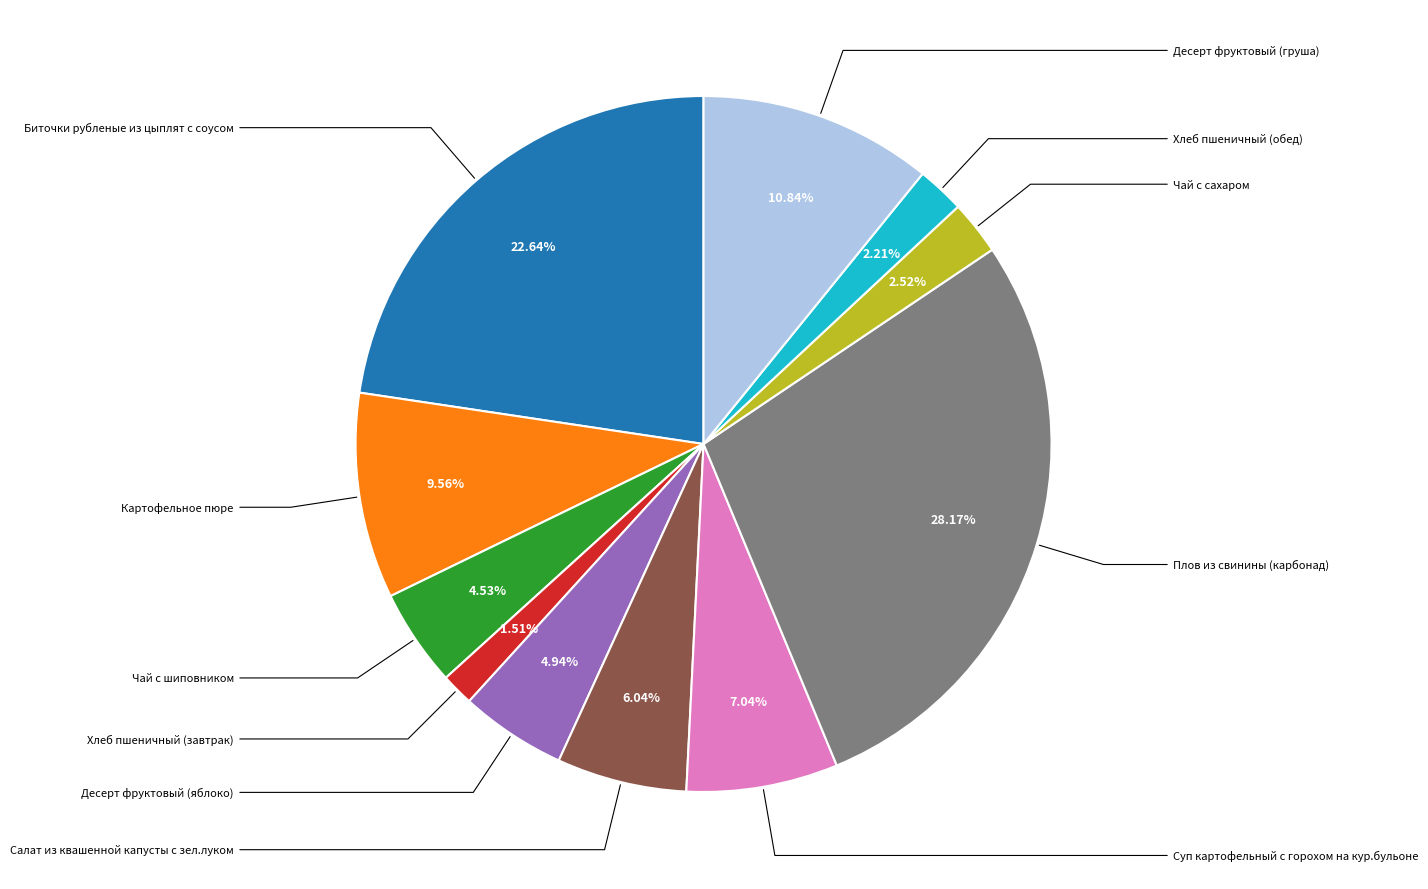

To the nearest percent, what portion does Суп картофельный с горохом на кур.бульоне represent?

7%